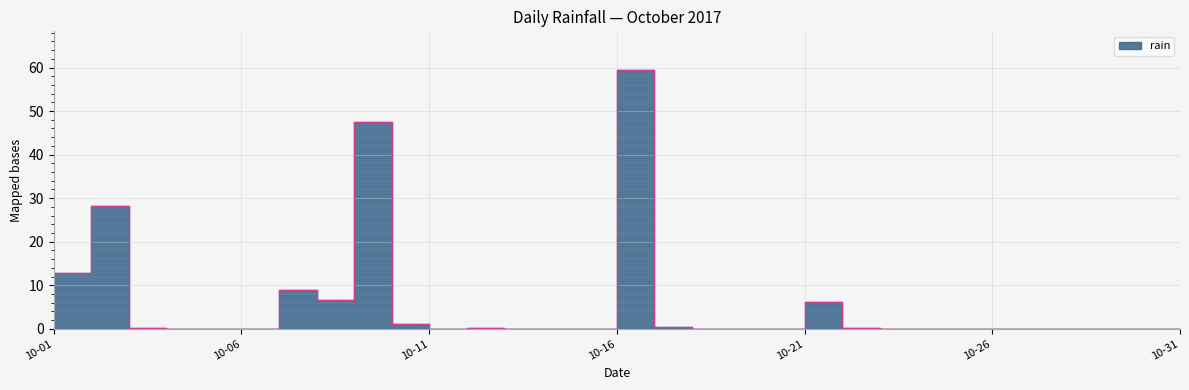

How many data points are above 0?

13